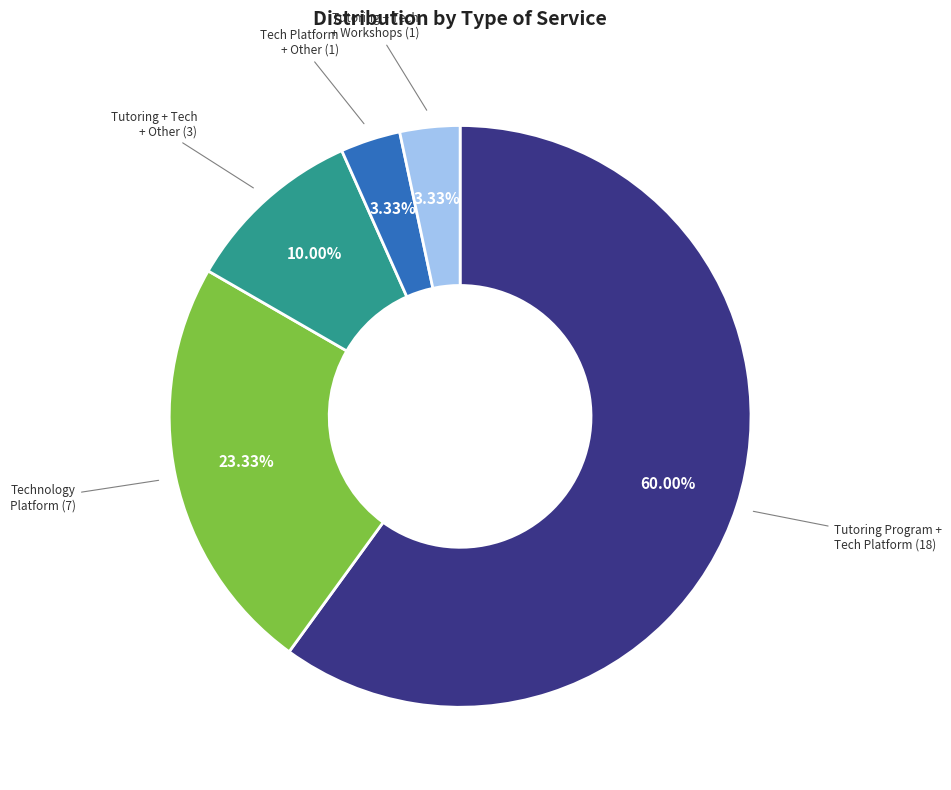

Does any single category account for the majority?

Yes